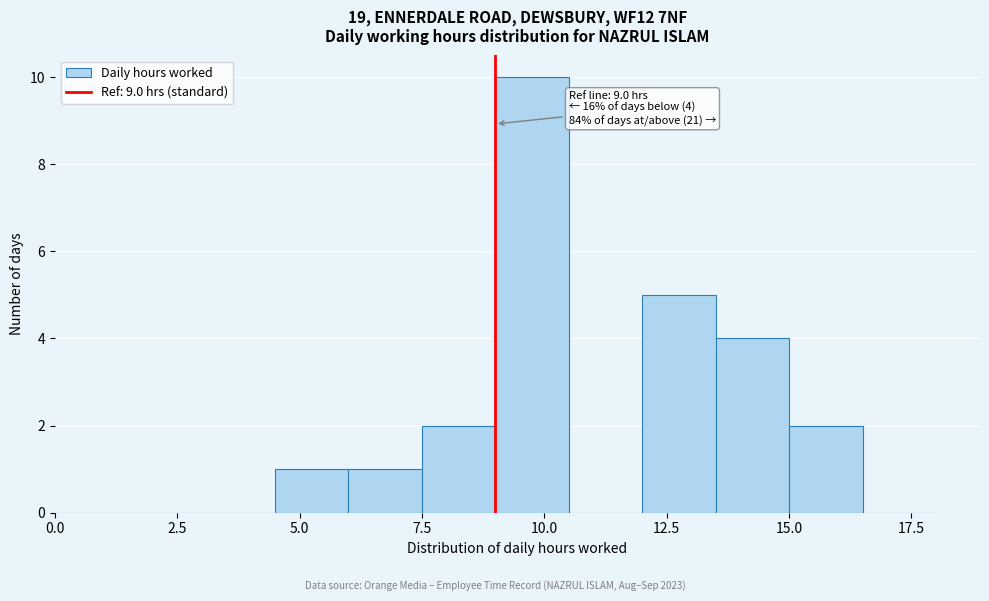

Read against the x-axis, roughly where is the centre of the tallest bar?

10.0